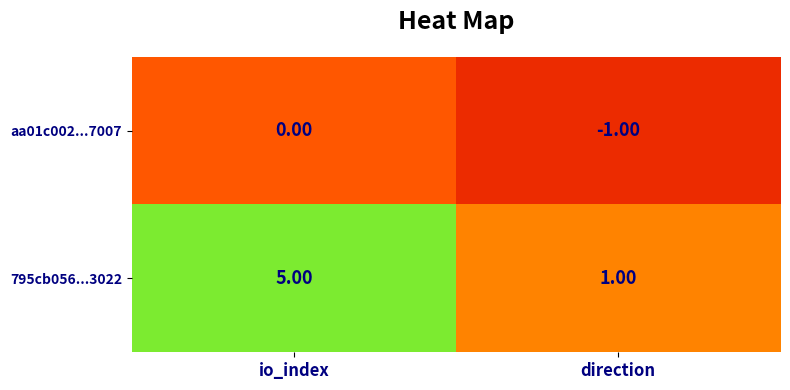

Where is aa01c002...7007 nearest to the value 0?

io_index